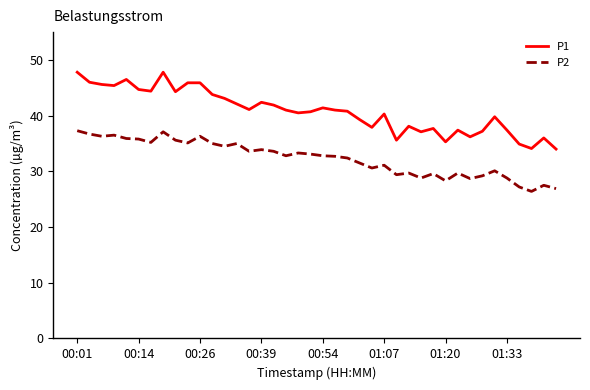

What is the minimum value shown in the chart?

26.4